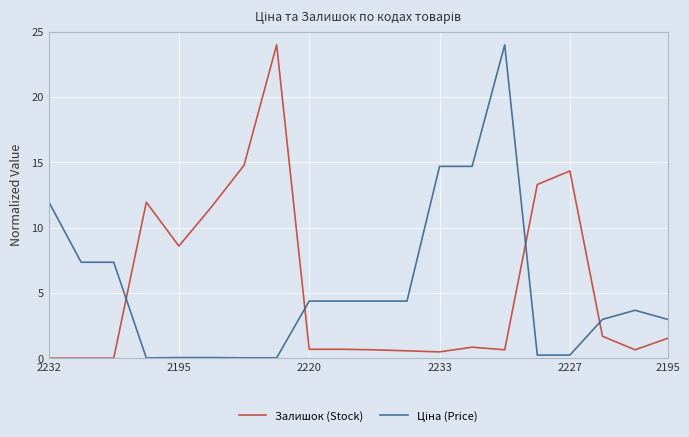

What is the maximum value shown in the chart?

24.0